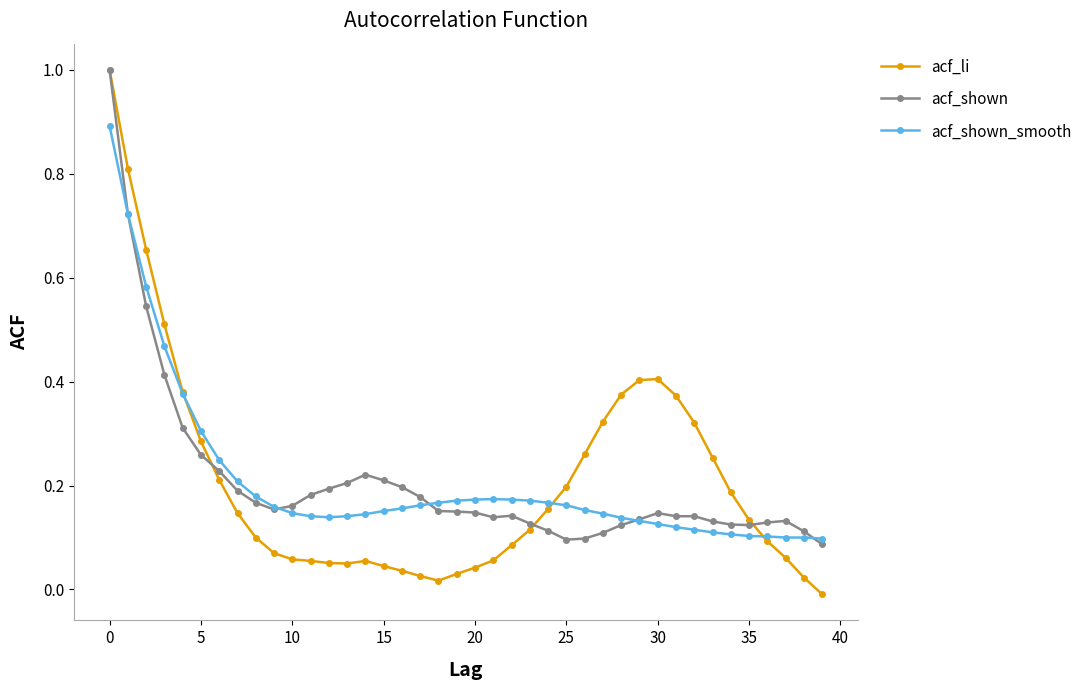

True or false: acf_shown_smooth and acf_li intersect in this chart.

True